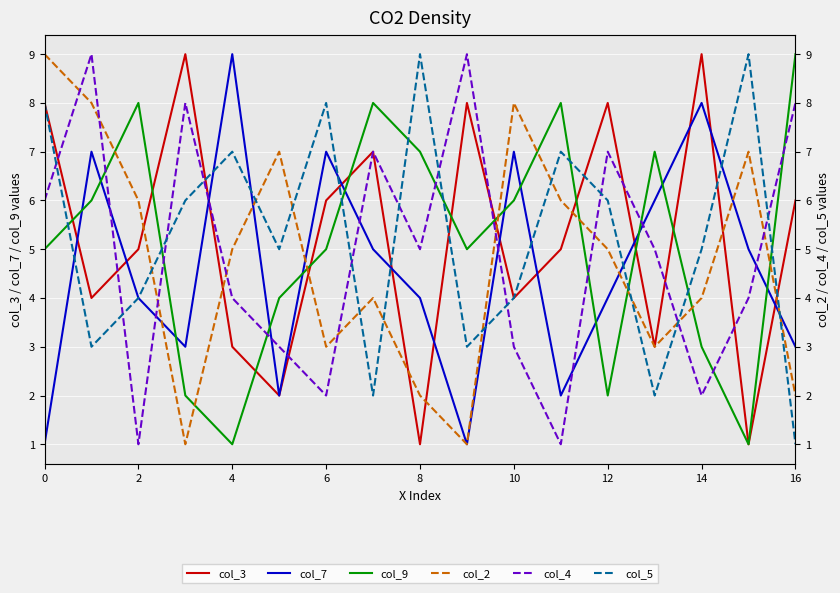

What is the minimum value for col_5?

1